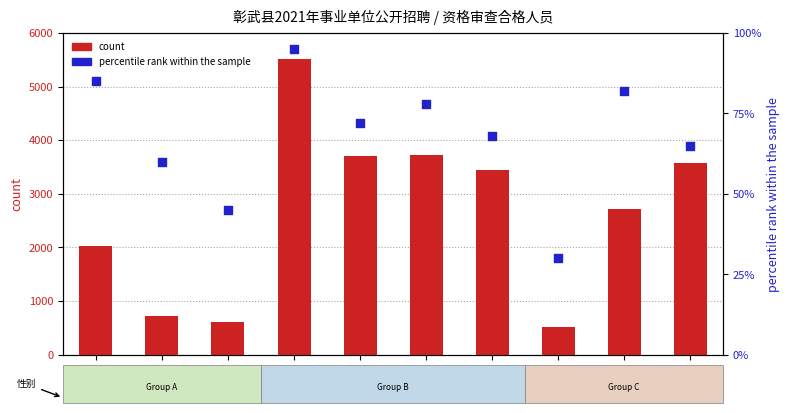

What are all the series names shown in the legend?

count, percentile rank within the sample